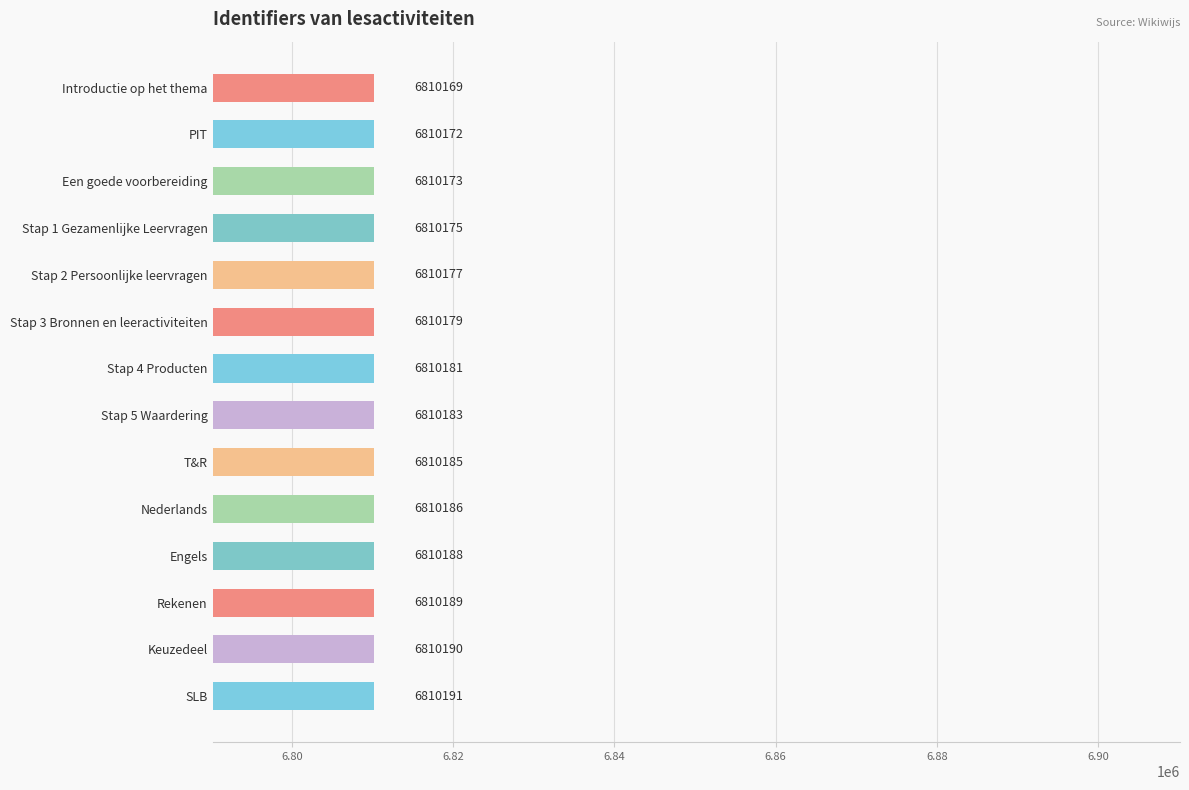

Which label corresponds to the largest value in the chart?

SLB